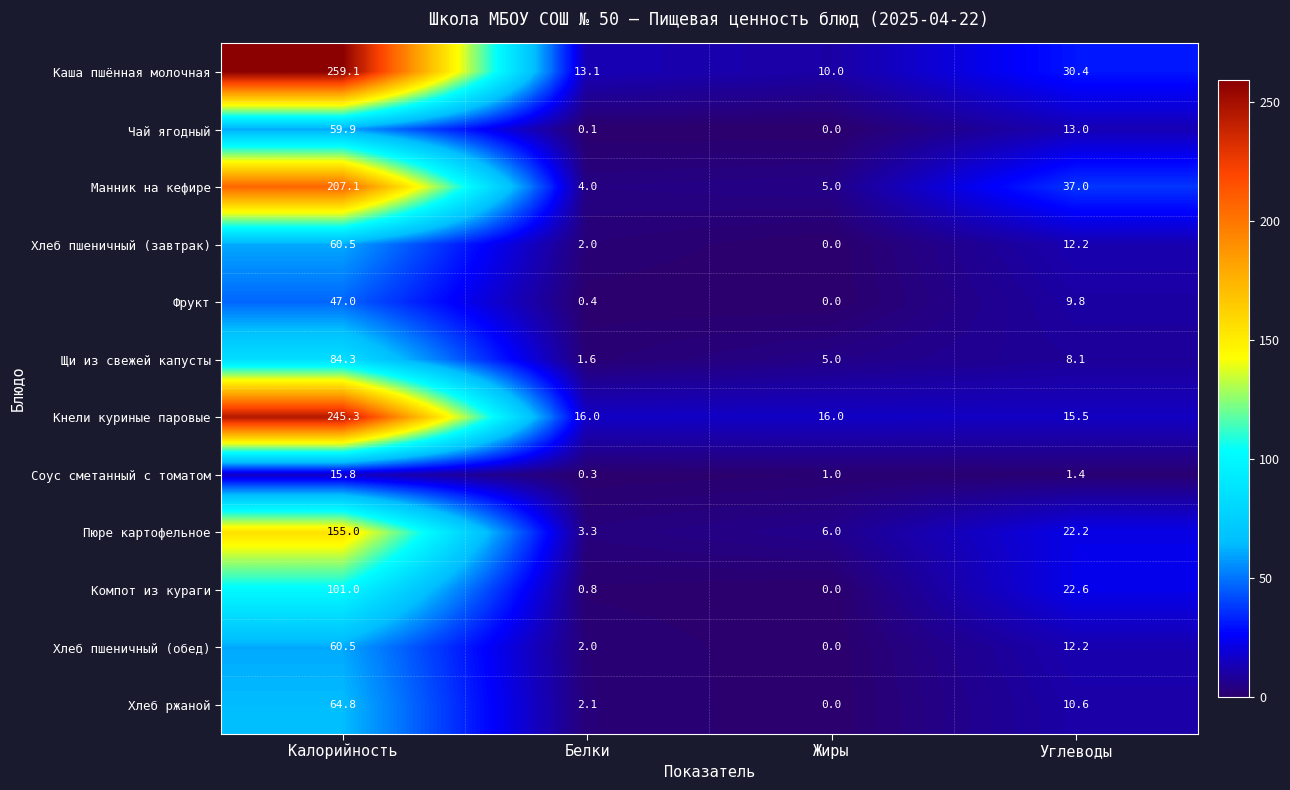

List the labels in order of Хлеб ржаной value, smallest first.

Жиры, Белки, Углеводы, Калорийность